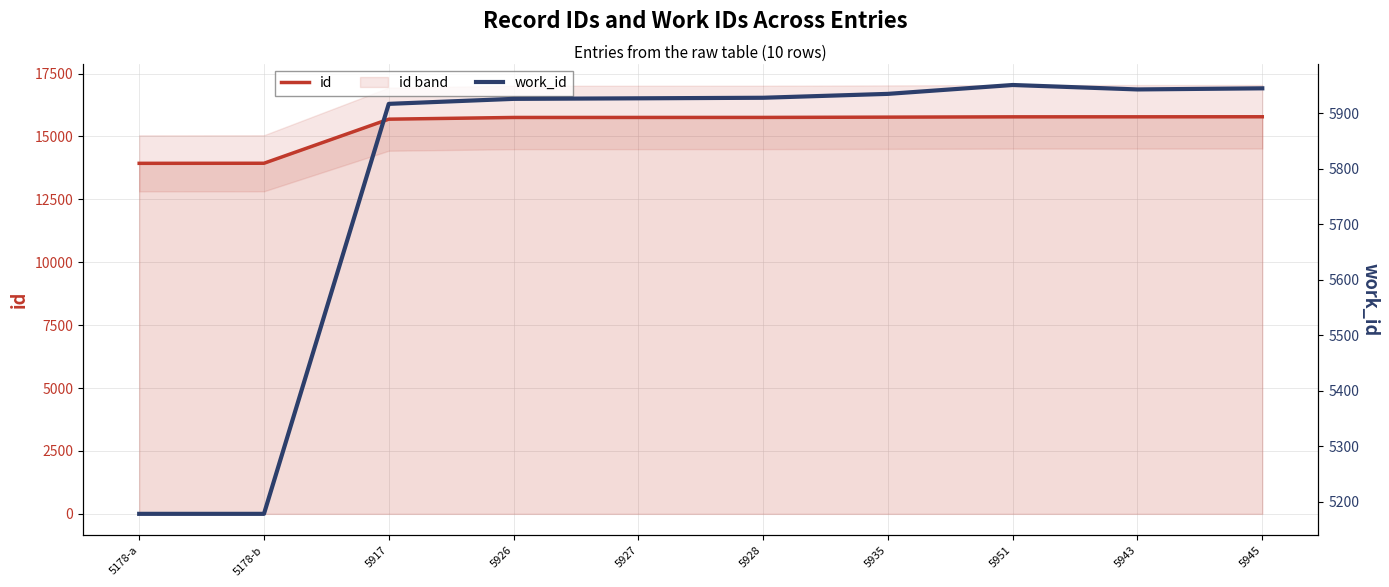

The value of work_id at 5917 is 3171. True or false?

False